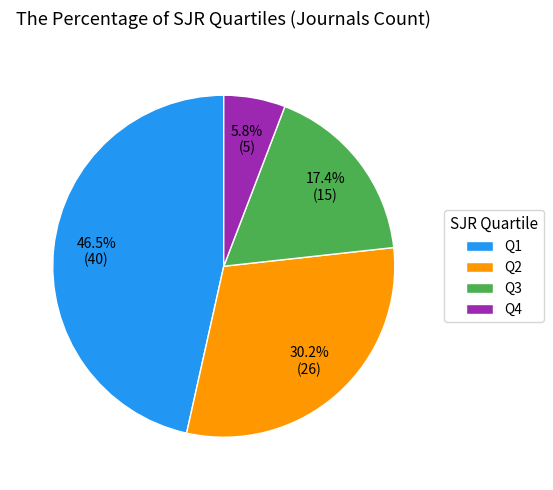

Which category has the biggest portion of the pie?

Q1